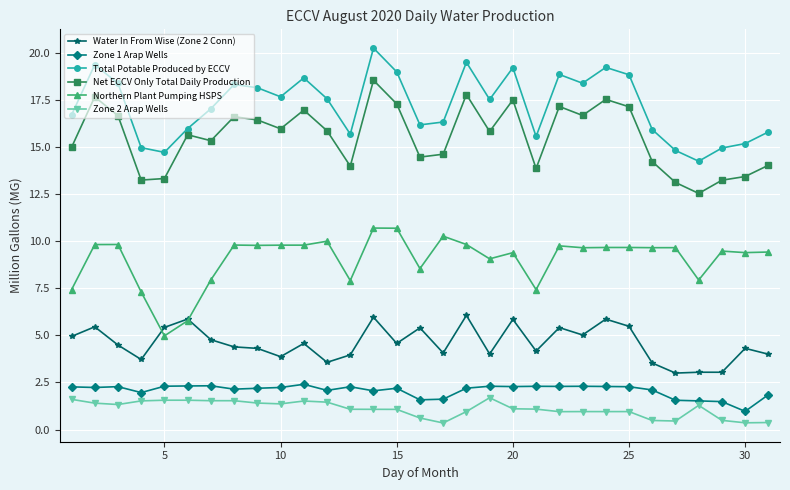

Which series has the largest total across all categories?

Total Potable Produced by ECCV